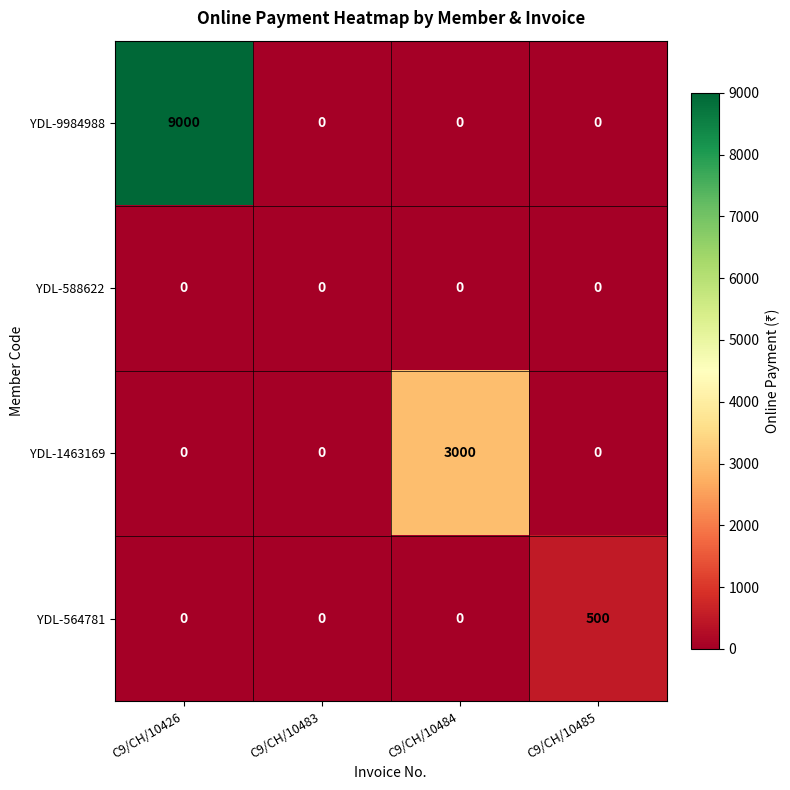

How many categories are shown in the chart?

4